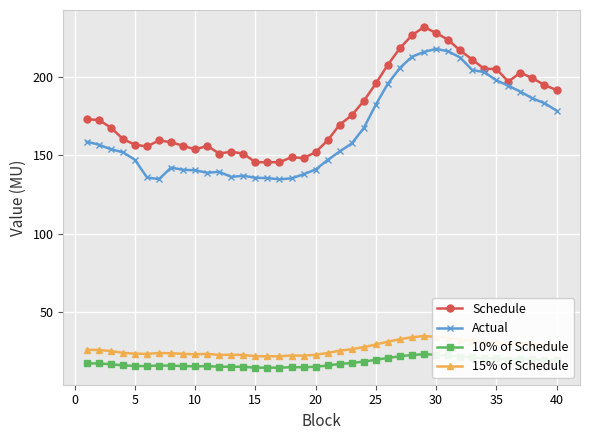

Count the number of data series in this chart.

4